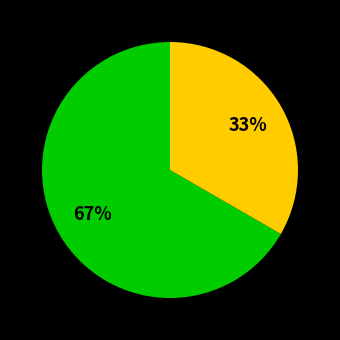

To the nearest percent, what is the average slice percentage?

50%